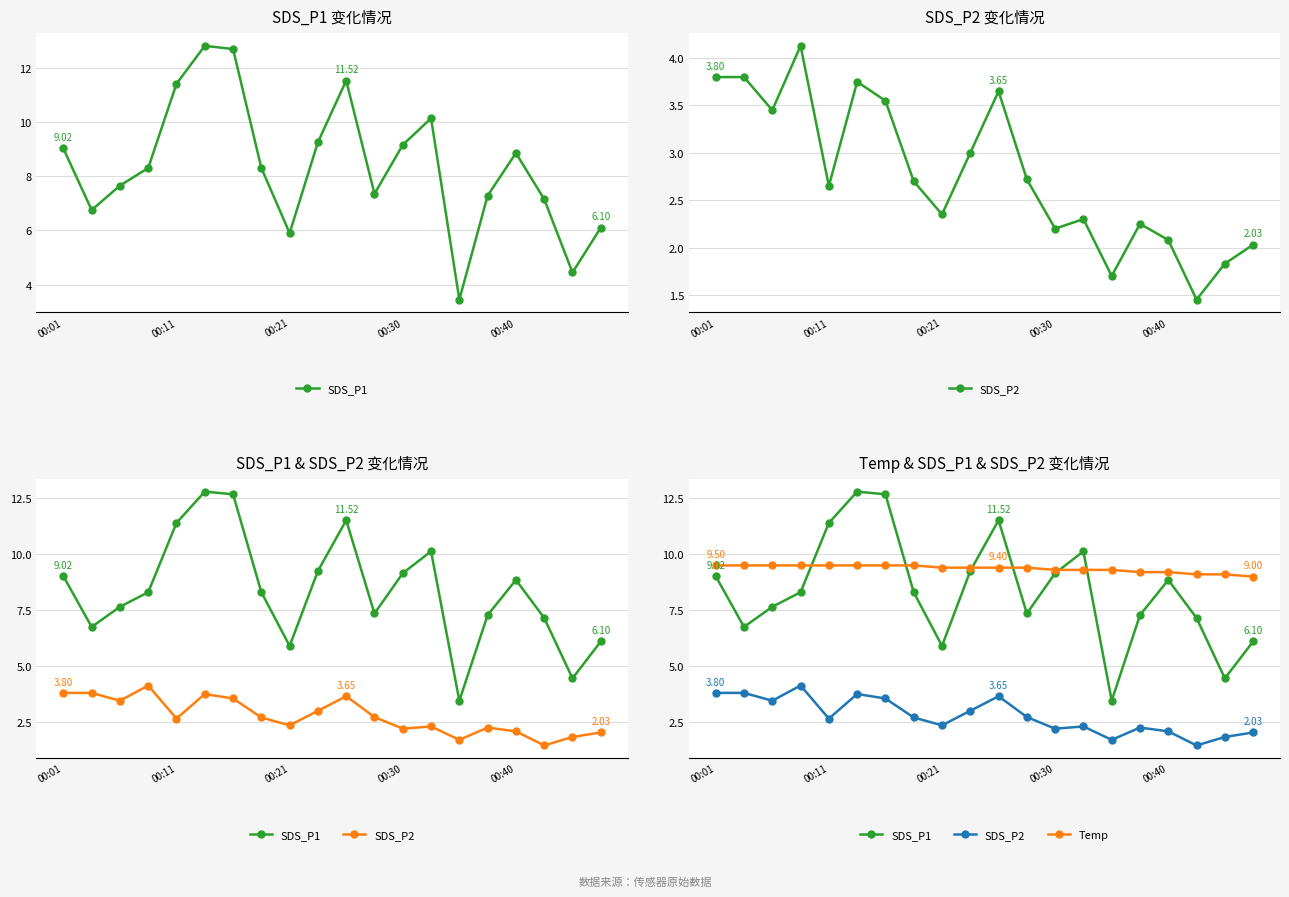

What are all the series names shown in the legend?

SDS_P1, SDS_P2, Temp